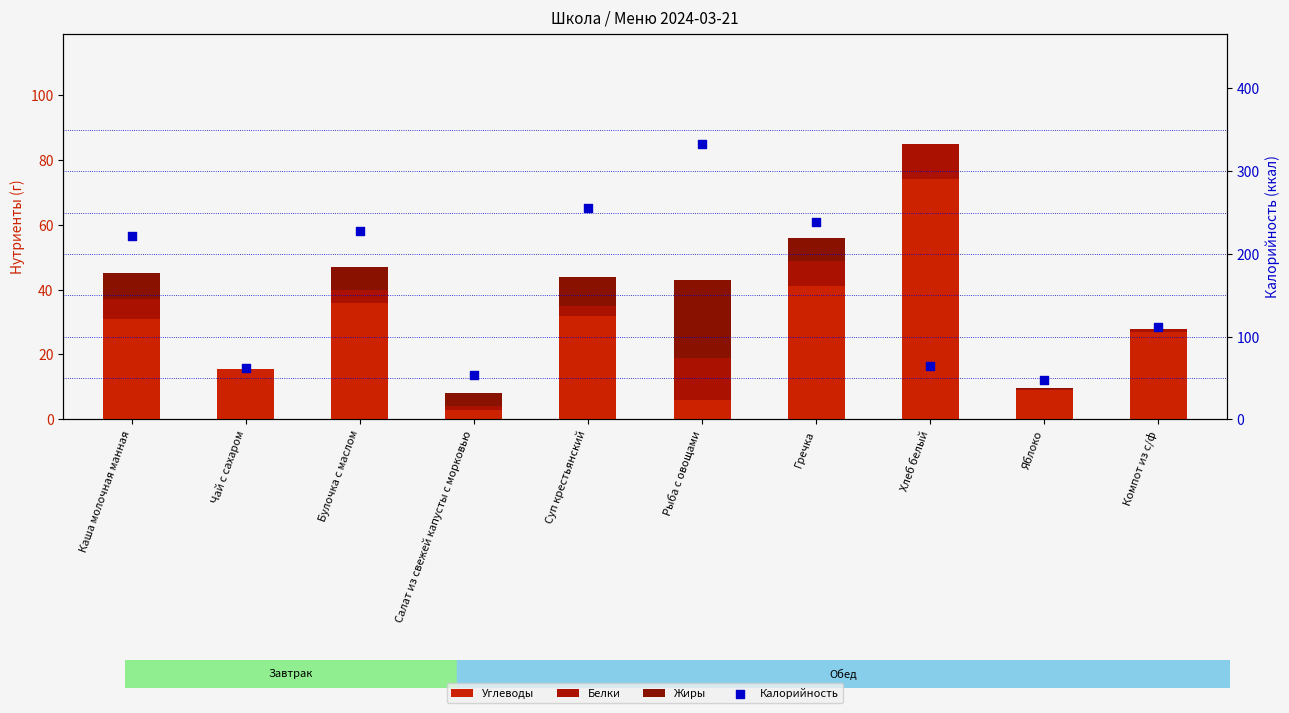

Which series has the widest spread of Y values?

Калорийность